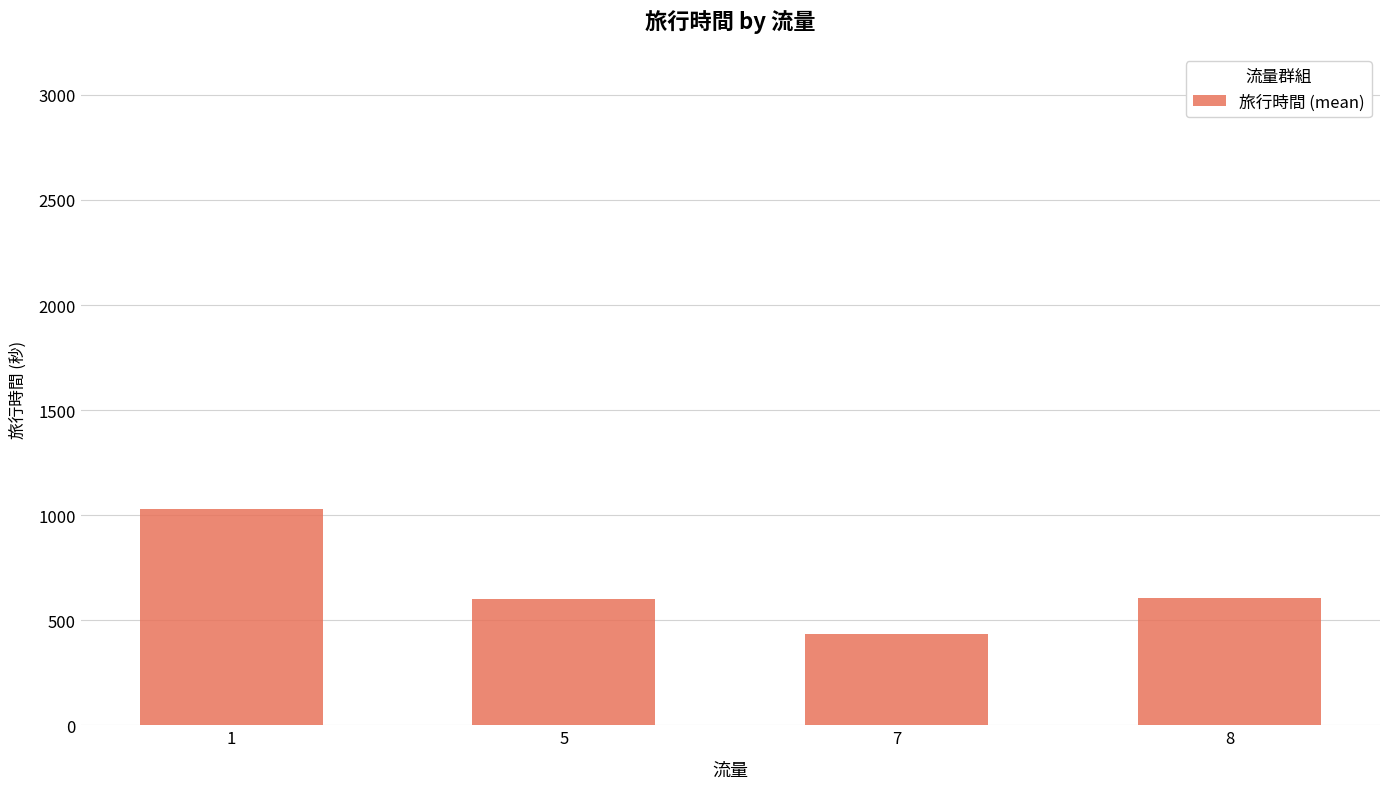

Read the value at 8.

605.0